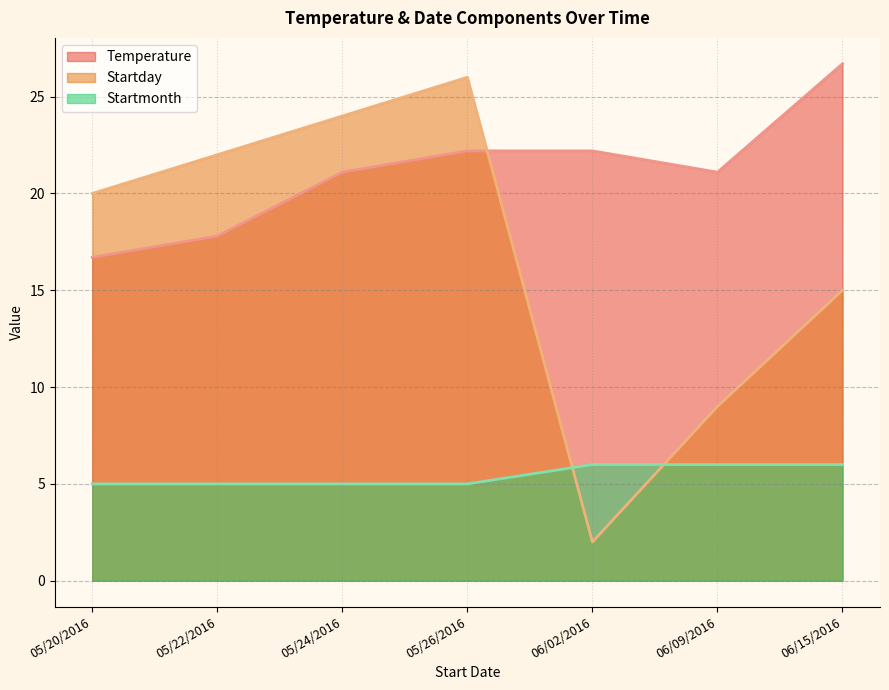

Reading left to right, transcribe all the data shown in this chart.

Temperature: 05/20/2016=16.7	05/22/2016=17.8	05/24/2016=21.1	05/26/2016=22.2	06/02/2016=22.2	06/09/2016=21.1	06/15/2016=26.7
Startday: 05/20/2016=20.0	05/22/2016=22.0	05/24/2016=24.0	05/26/2016=26.0	06/02/2016=2.0	06/09/2016=9.0	06/15/2016=15.0
Startmonth: 05/20/2016=5.0	05/22/2016=5.0	05/24/2016=5.0	05/26/2016=5.0	06/02/2016=6.0	06/09/2016=6.0	06/15/2016=6.0